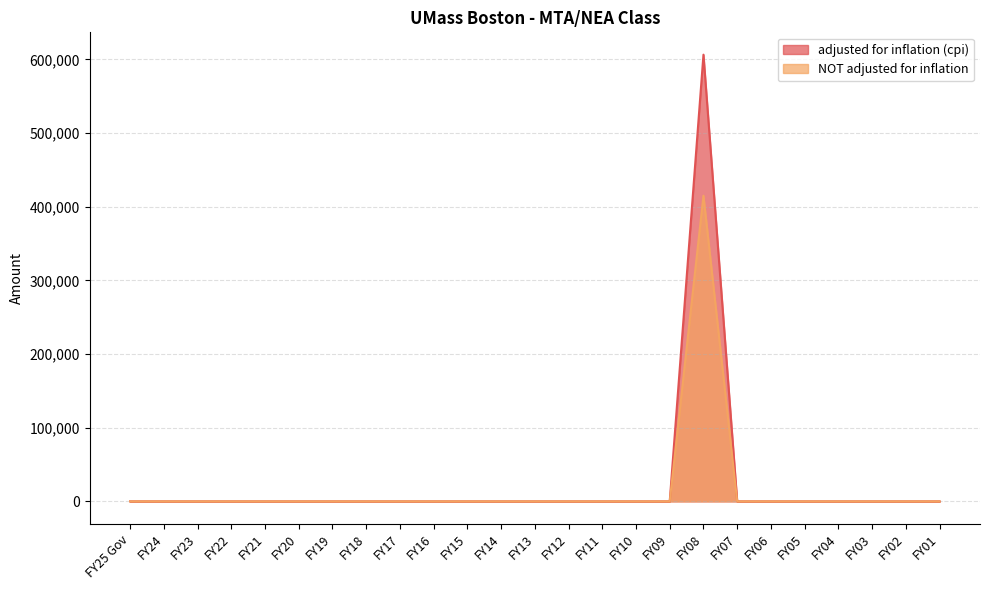

What is the highest value of the NOT adjusted for inflation series?

414958